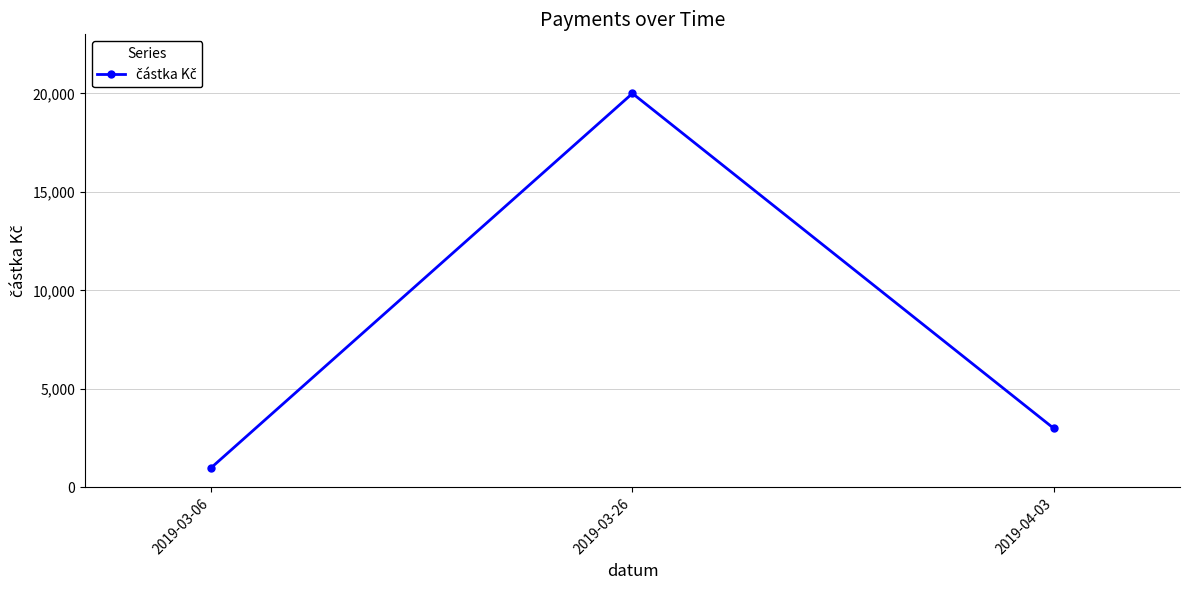

How many distinct data groups are displayed?

1